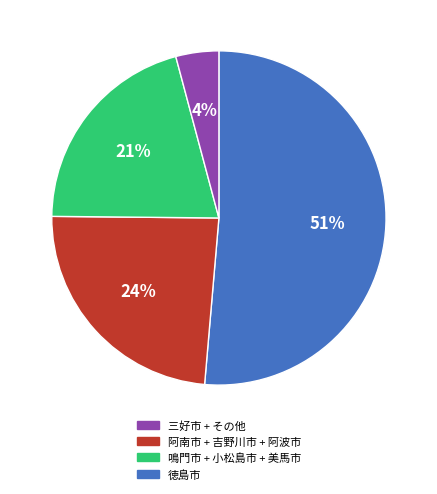

Is there any slice that represents more than half of the pie?

Yes